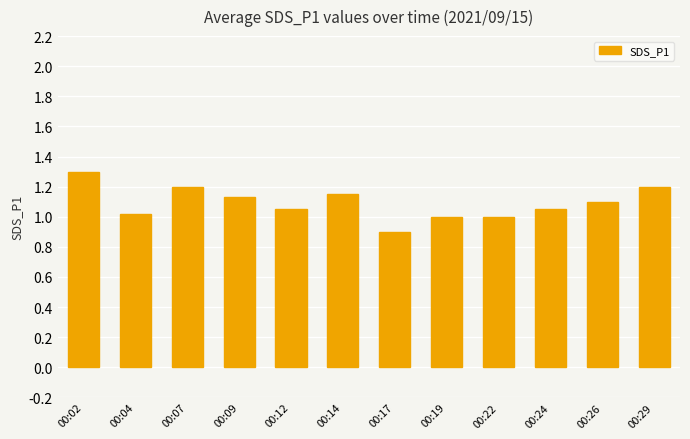

Is it true that the value at 00:29 is 2.0?

False